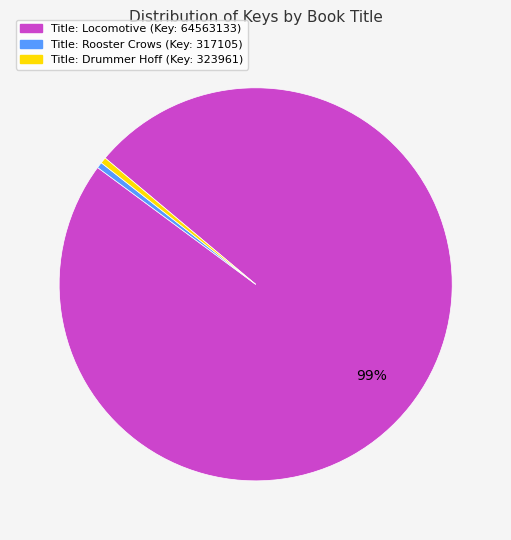

Is the sum of Title: Rooster Crows (Key: 317105) and Title: Drummer Hoff (Key: 323961) greater than half?

No